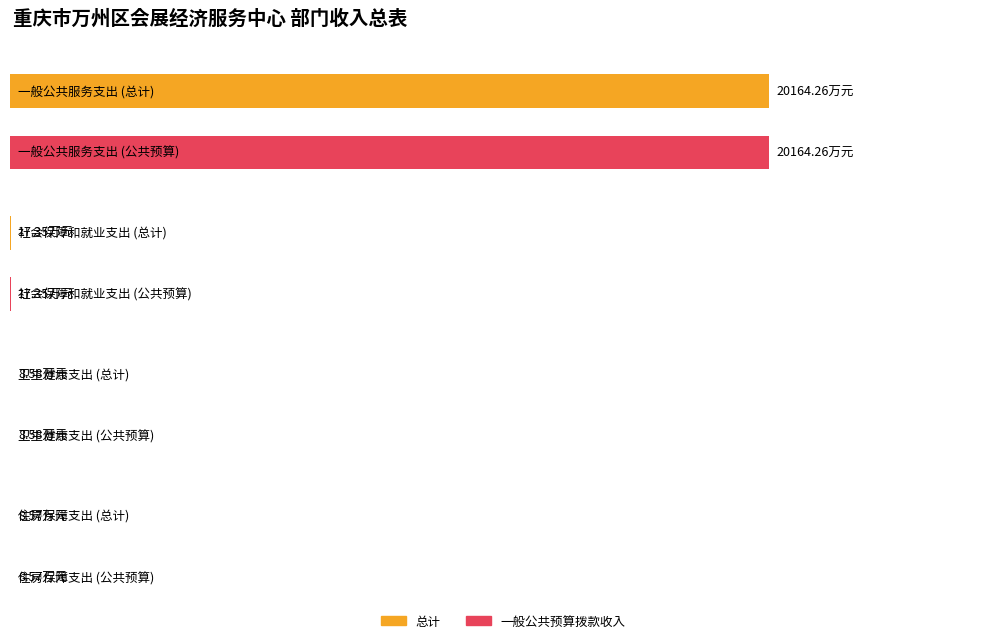

What is the maximum value shown in the chart?

20164.3